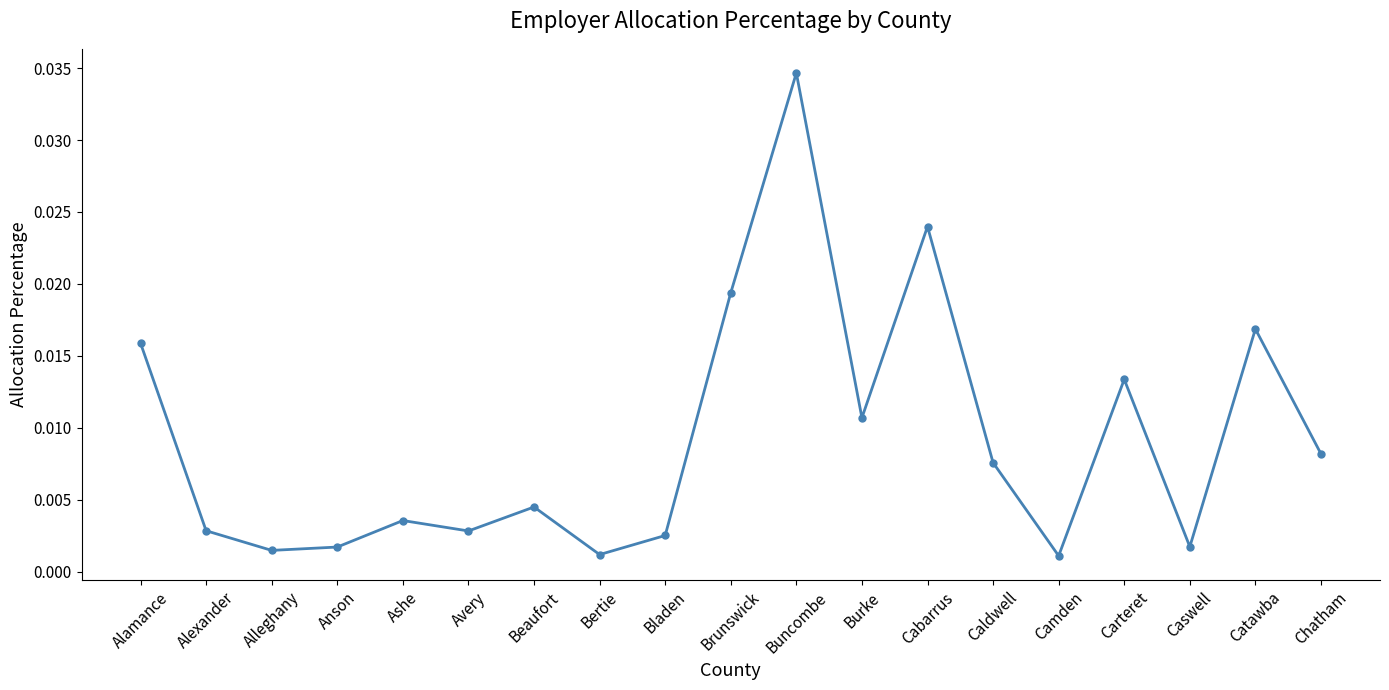

Which category has the highest value across all series?

Buncombe